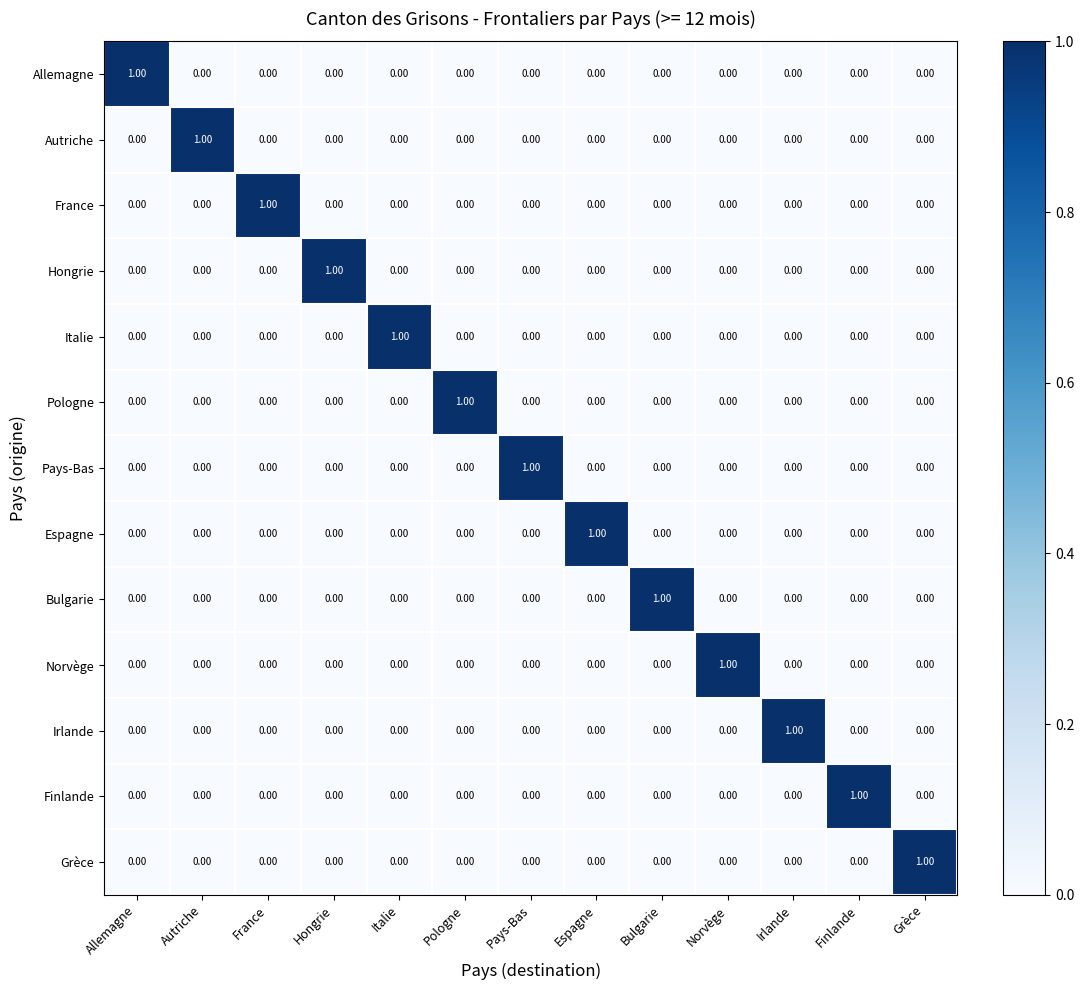

At how many categories does at least one series exceed 0?

13